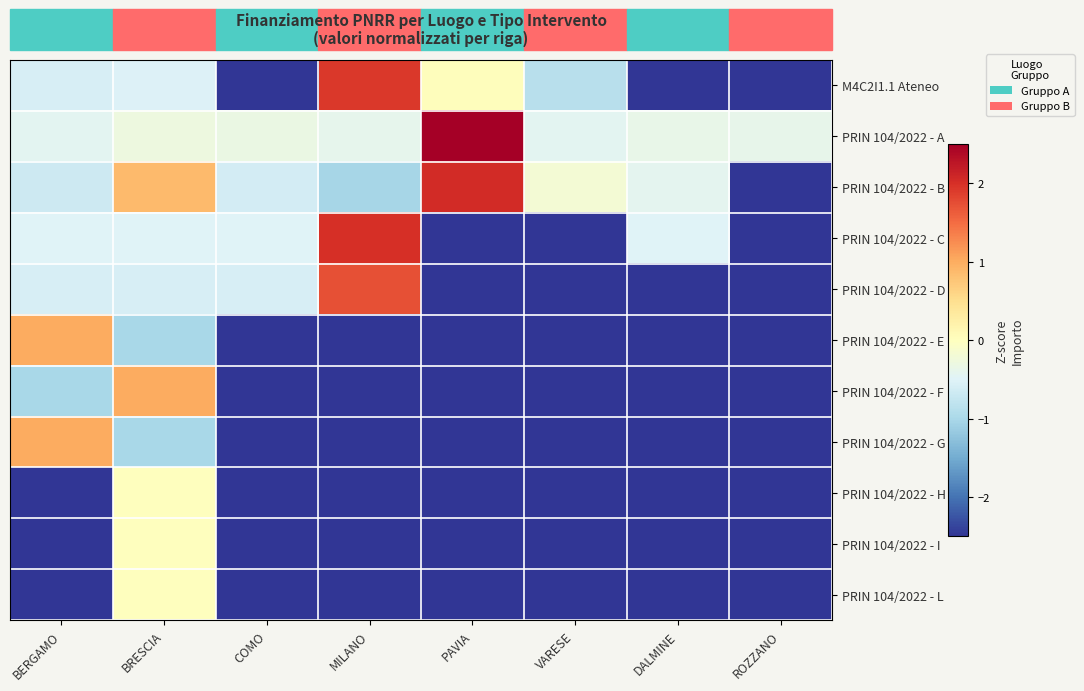

Reading left to right, transcribe all the data shown in this chart.

M4C2I1.1 Ateneo: BERGAMO=-0.6	BRESCIA=-0.5	COMO=-3.0	MILANO=1.9	PAVIA=0.0	VARESE=-0.9	DALMINE=-3.0	ROZZANO=-3.0
PRIN 104/2022 - A: BERGAMO=-0.4	BRESCIA=-0.3	COMO=-0.3	MILANO=-0.4	PAVIA=2.6	VARESE=-0.4	DALMINE=-0.4	ROZZANO=-0.4
PRIN 104/2022 - B: BERGAMO=-0.7	BRESCIA=0.9	COMO=-0.6	MILANO=-1.0	PAVIA=2.0	VARESE=-0.2	DALMINE=-0.4	ROZZANO=-3.0
PRIN 104/2022 - C: BERGAMO=-0.5	BRESCIA=-0.5	COMO=-0.5	MILANO=2.0	PAVIA=-3.0	VARESE=-3.0	DALMINE=-0.5	ROZZANO=-3.0
PRIN 104/2022 - D: BERGAMO=-0.6	BRESCIA=-0.6	COMO=-0.6	MILANO=1.7	PAVIA=-3.0	VARESE=-3.0	DALMINE=-3.0	ROZZANO=-3.0
PRIN 104/2022 - E: BERGAMO=1.0	BRESCIA=-1.0	COMO=-3.0	MILANO=-3.0	PAVIA=-3.0	VARESE=-3.0	DALMINE=-3.0	ROZZANO=-3.0
PRIN 104/2022 - F: BERGAMO=-1.0	BRESCIA=1.0	COMO=-3.0	MILANO=-3.0	PAVIA=-3.0	VARESE=-3.0	DALMINE=-3.0	ROZZANO=-3.0
PRIN 104/2022 - G: BERGAMO=1.0	BRESCIA=-1.0	COMO=-3.0	MILANO=-3.0	PAVIA=-3.0	VARESE=-3.0	DALMINE=-3.0	ROZZANO=-3.0
PRIN 104/2022 - H: BERGAMO=-3.0	BRESCIA=0.0	COMO=-3.0	MILANO=-3.0	PAVIA=-3.0	VARESE=-3.0	DALMINE=-3.0	ROZZANO=-3.0
PRIN 104/2022 - I: BERGAMO=-3.0	BRESCIA=0.0	COMO=-3.0	MILANO=-3.0	PAVIA=-3.0	VARESE=-3.0	DALMINE=-3.0	ROZZANO=-3.0
PRIN 104/2022 - L: BERGAMO=-3.0	BRESCIA=0.0	COMO=-3.0	MILANO=-3.0	PAVIA=-3.0	VARESE=-3.0	DALMINE=-3.0	ROZZANO=-3.0